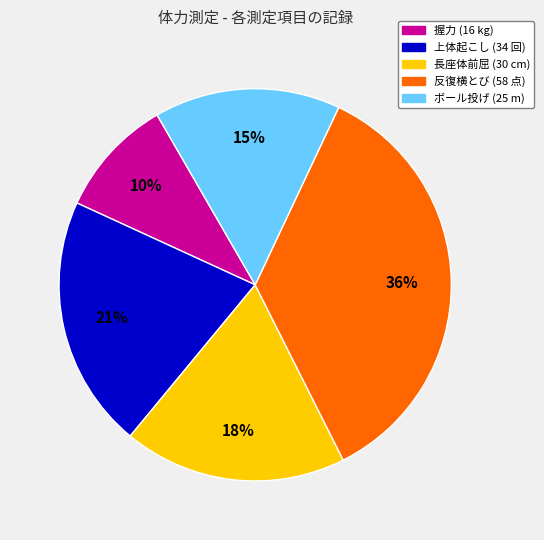

Is it true that 上体起こし is 31% of the pie?

False